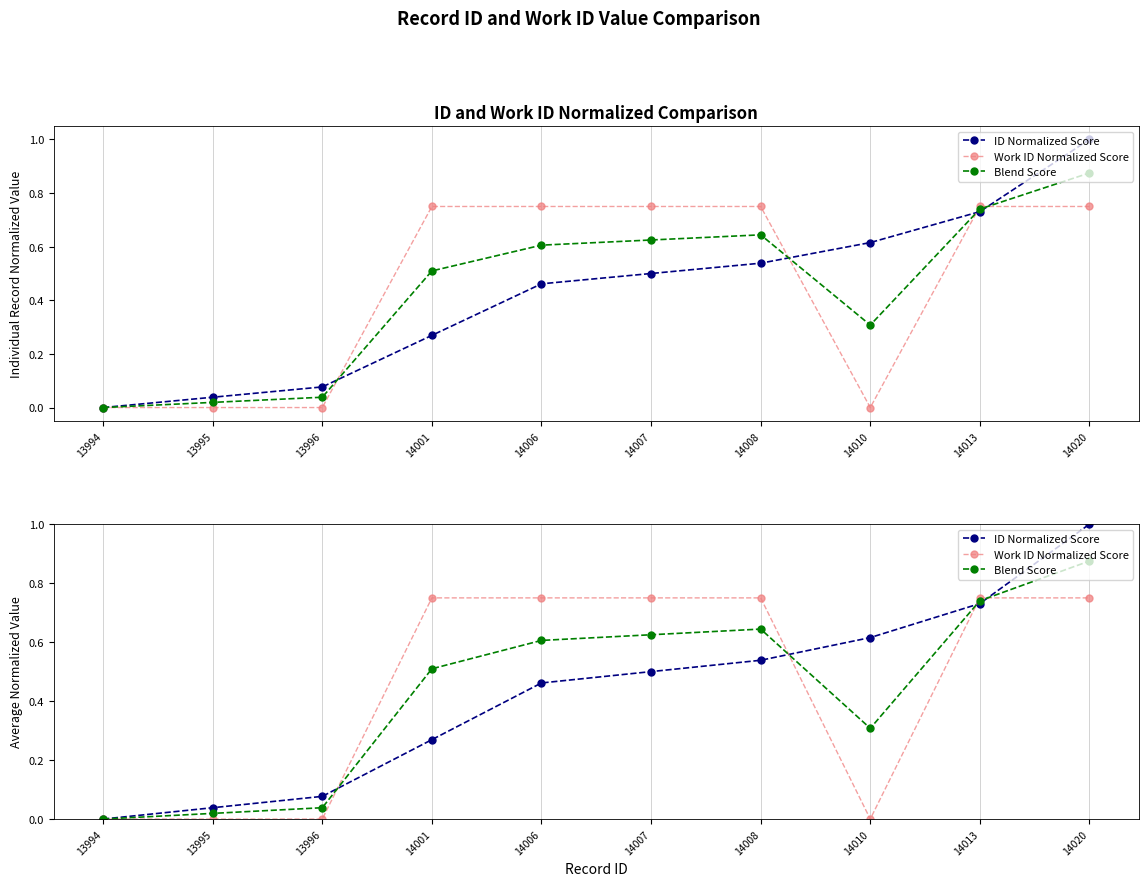

Where is Blend Score nearest to the value 0?

13994